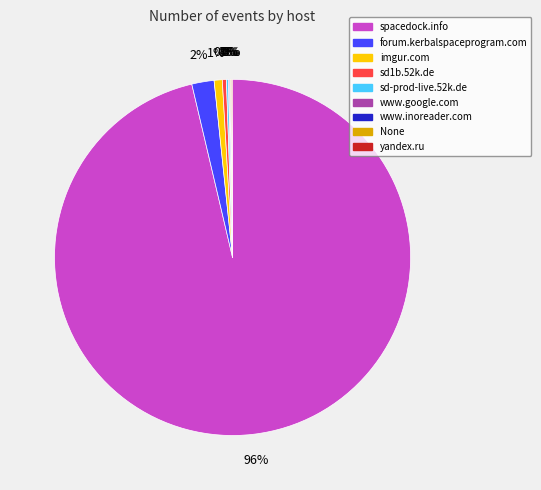

To the nearest percent, what is the average slice percentage?

11%